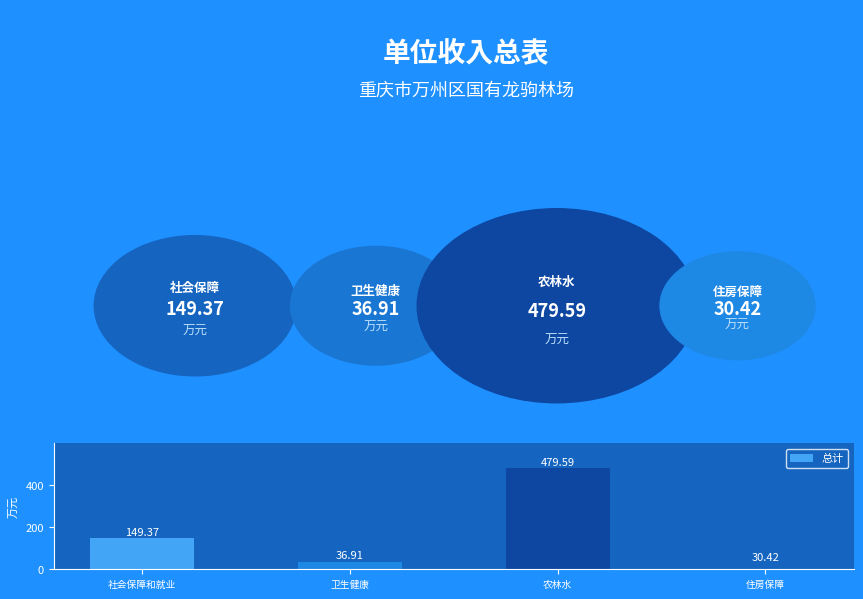

Does the chart contain stacked bars?

No